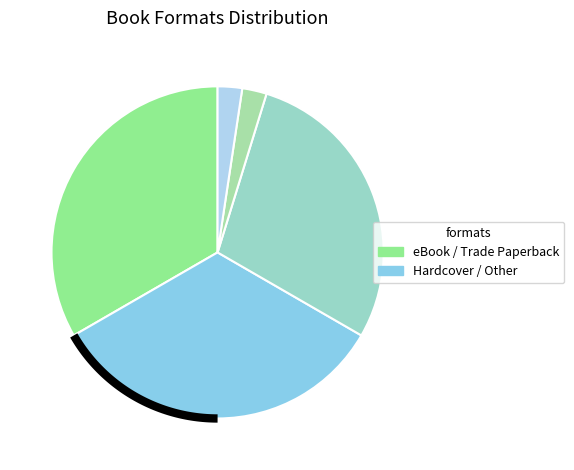

Rank the categories by value from lowest to highest.

Audio Download, Mass Market Paperback, Trade Paperback, Hardcover, eBook